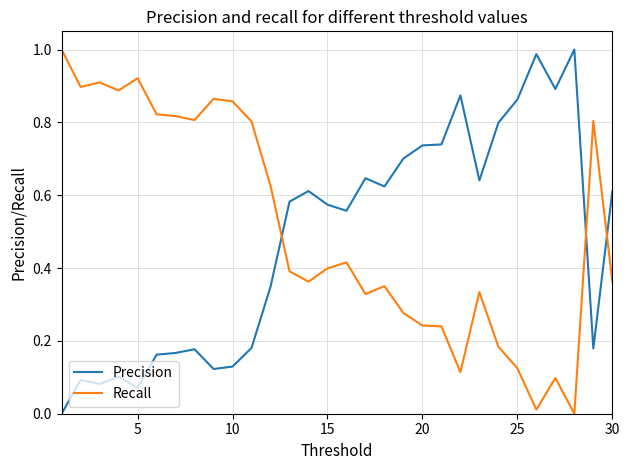

True or false: Recall and Precision cross at least once.

True